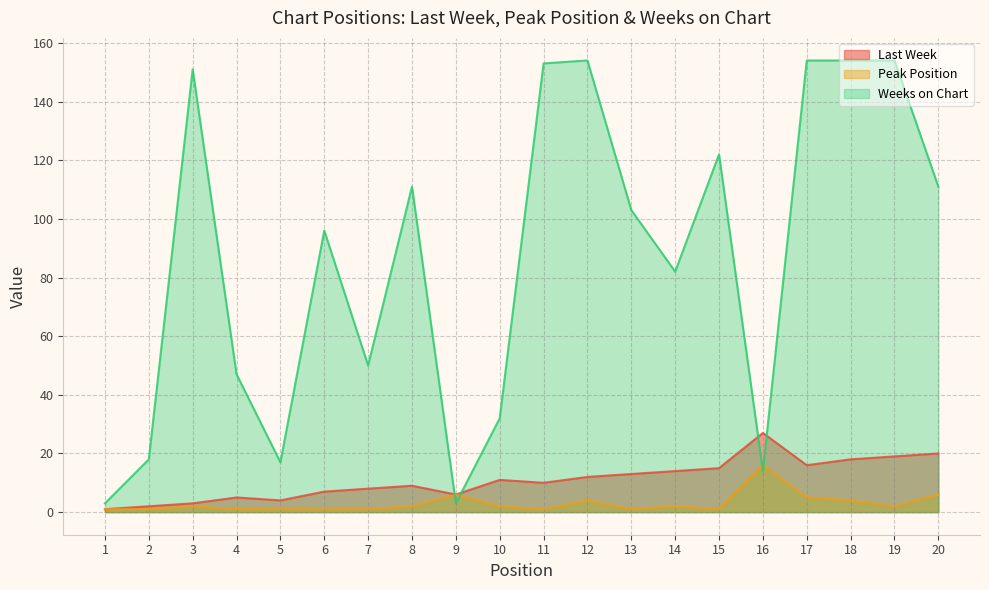

Is it true that Last Week equals 12 at 16?

False